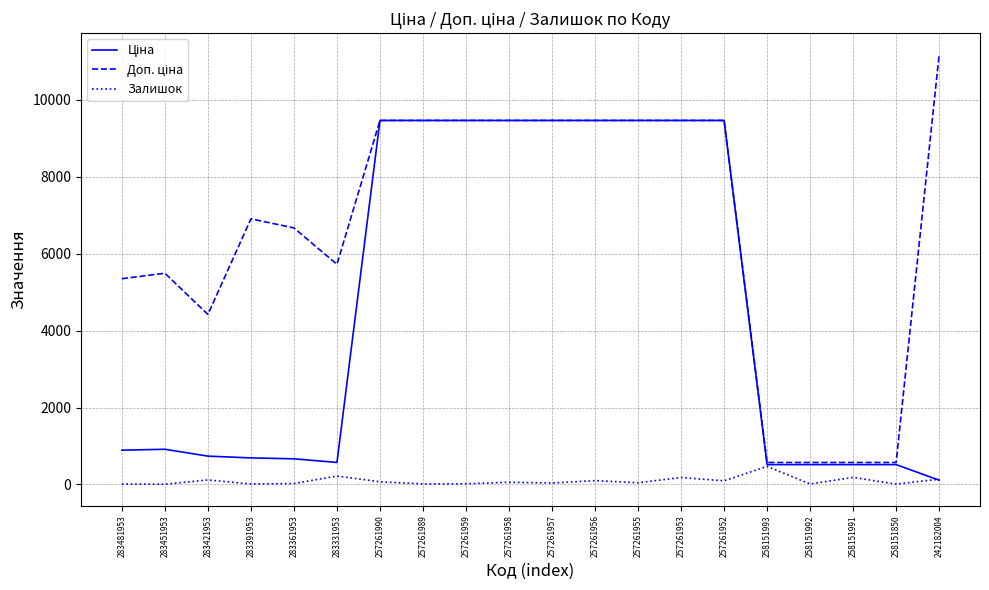

Reading left to right, list all the values displayed in this chart.

Ціна: 283481953=891.2	283451953=914.8	283421953=736.3	283391953=690.2	283361953=666.6	283331953=572.0	257261990=9458.9	257261989=9458.9	257261959=9458.9	257261958=9458.9	257261957=9458.9	257261956=9458.9	257261955=9458.9	257261953=9458.9	257261952=9458.9	258151993=515.8	258151992=515.8	258151991=515.8	258151850=515.8	242182004=111.7
Доп. ціна: 283481953=5347.0	283451953=5488.9	283421953=4418.0	283391953=6902.4	283361953=6666.0	283331953=5720.5	257261990=9458.9	257261989=9458.9	257261959=9458.9	257261958=9458.9	257261957=9458.9	257261956=9458.9	257261955=9458.9	257261953=9458.9	257261952=9458.9	258151993=571.0	258151992=571.0	258151991=571.0	258151850=571.0	242182004=11169.0
Залишок: 283481953=12.0	283451953=6.0	283421953=118.0	283391953=13.0	283361953=24.0	283331953=219.0	257261990=70.0	257261989=14.0	257261959=18.0	257261958=58.0	257261957=38.0	257261956=100.0	257261955=45.0	257261953=180.0	257261952=95.0	258151993=470.0	258151992=13.0	258151991=184.0	258151850=9.0	242182004=139.0